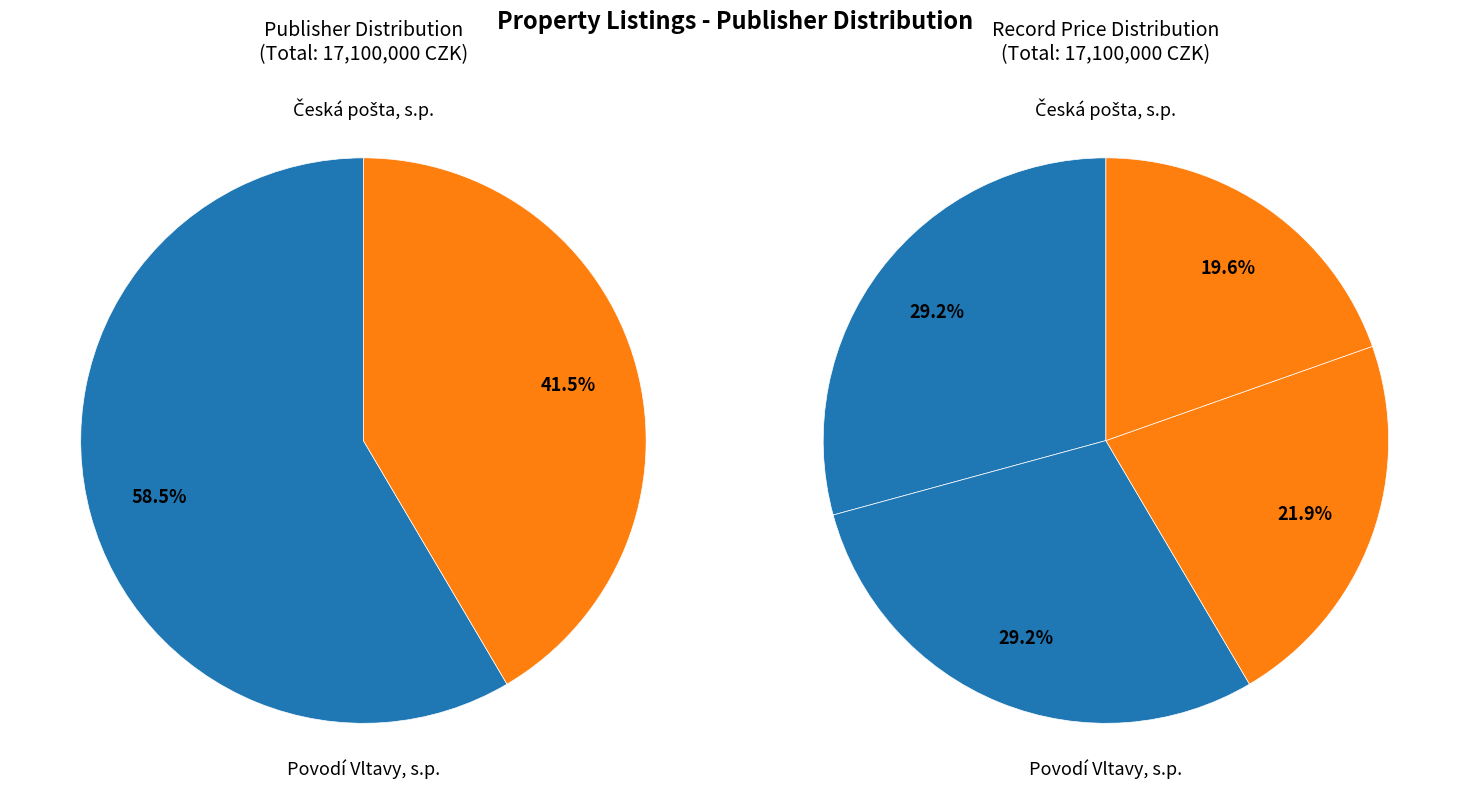

True or false: 100546 accounts for 56% of the total.

False